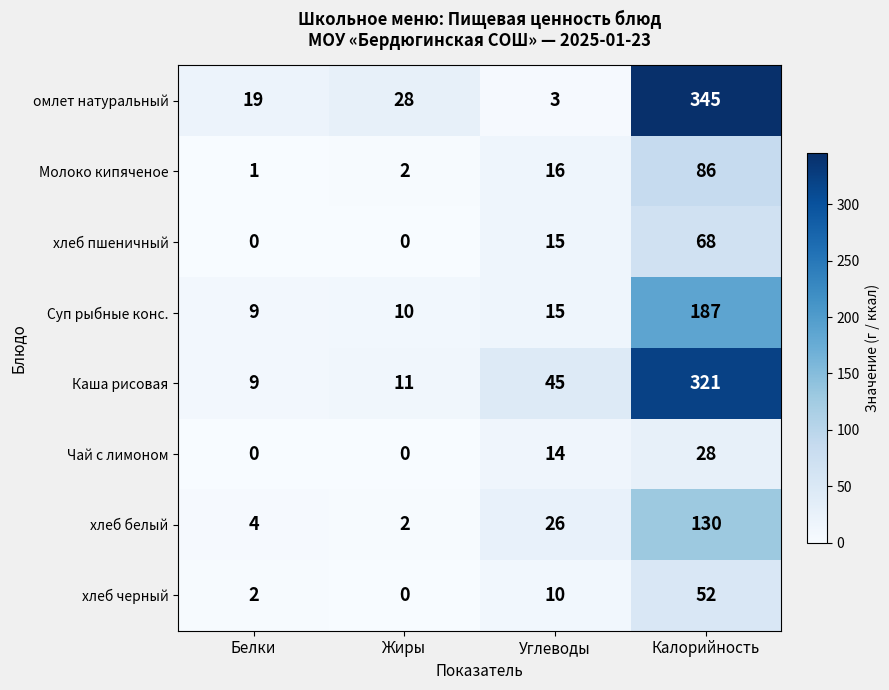

What is the total value across all series at Жиры?

53